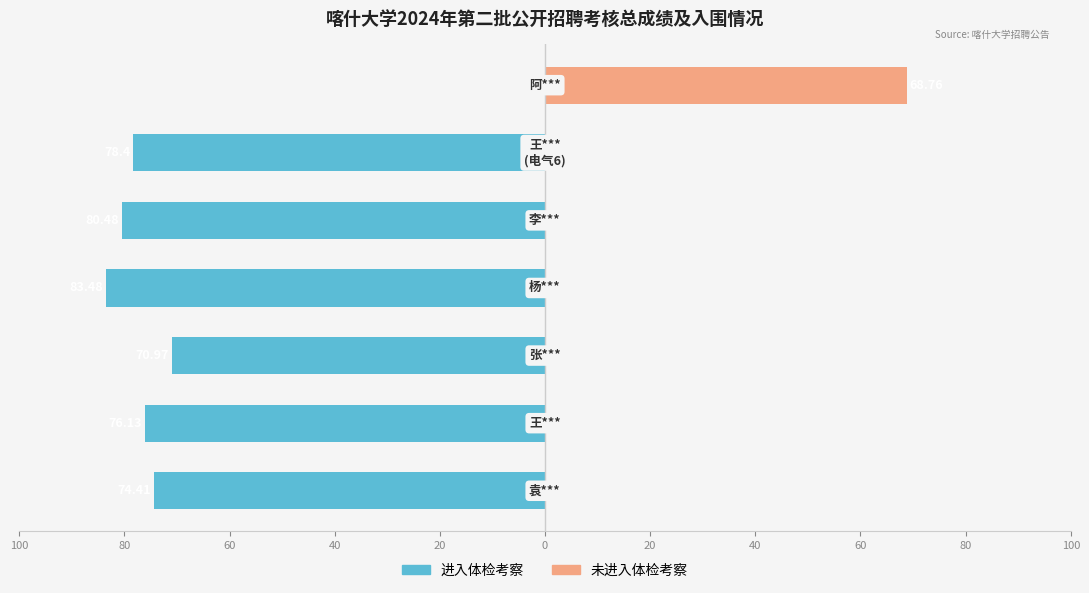

The 未进入体检考察 series shows 0.0 at 0. True or false?

True